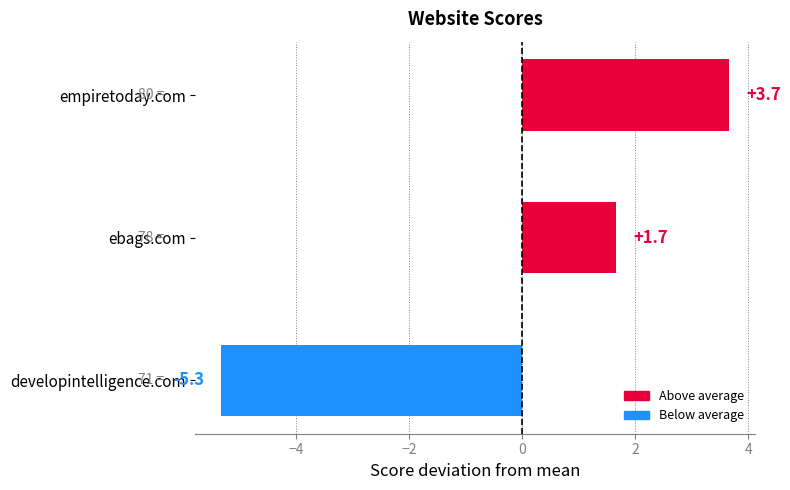

How many data points does each series have?

3